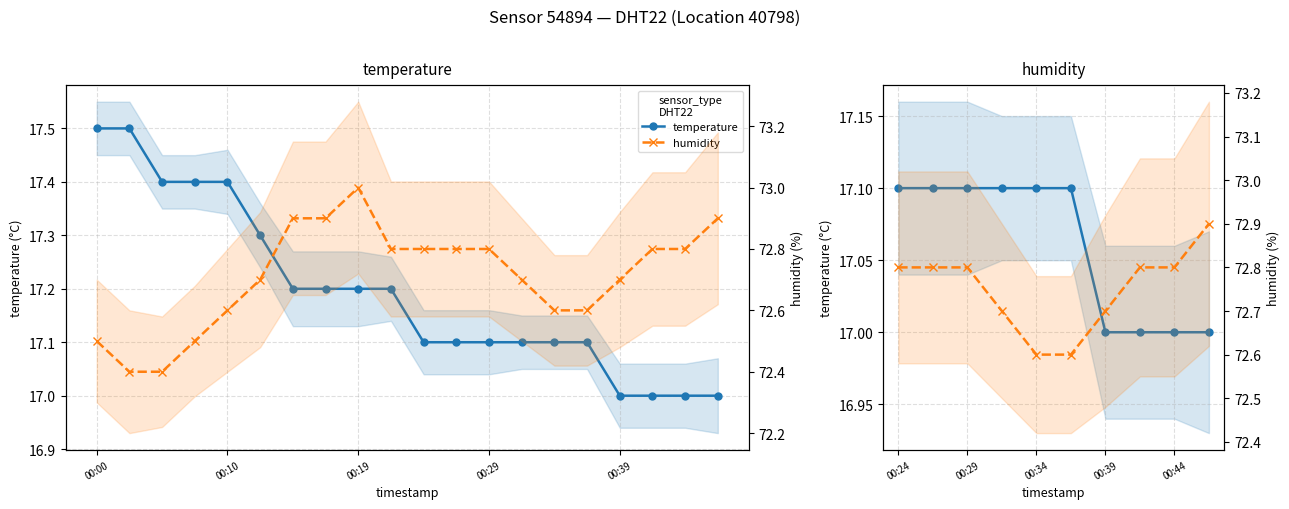

Which series has the largest total across all categories?

humidity